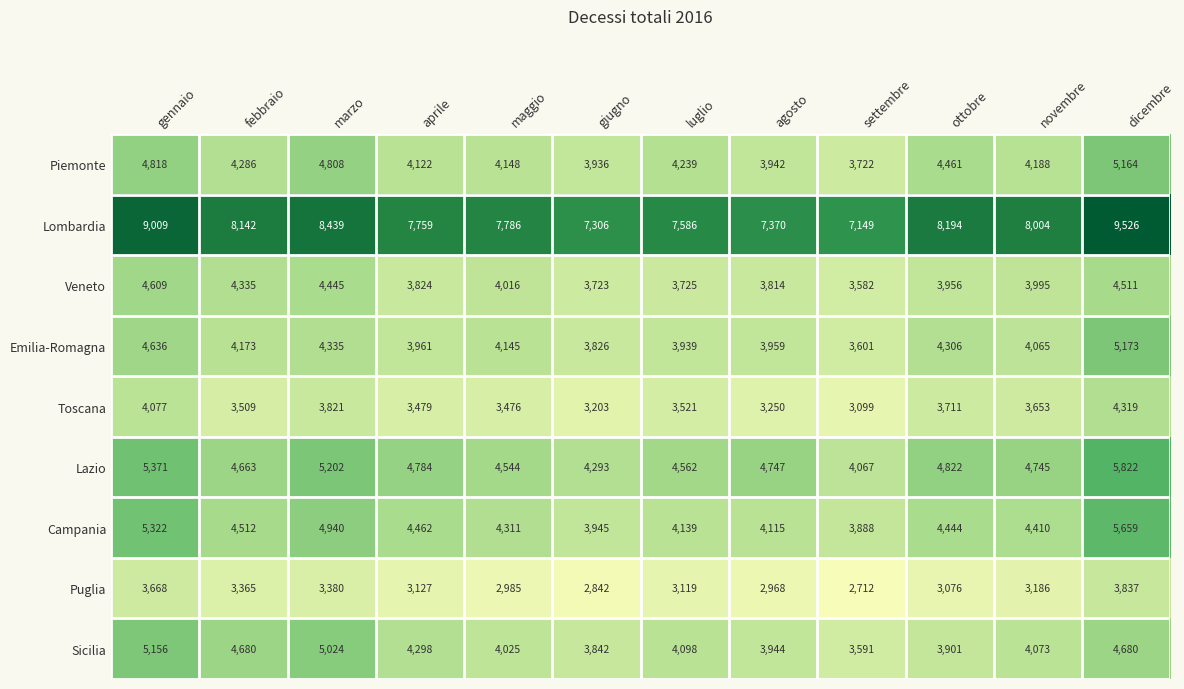

At how many categories does at least one series exceed 3950?

12